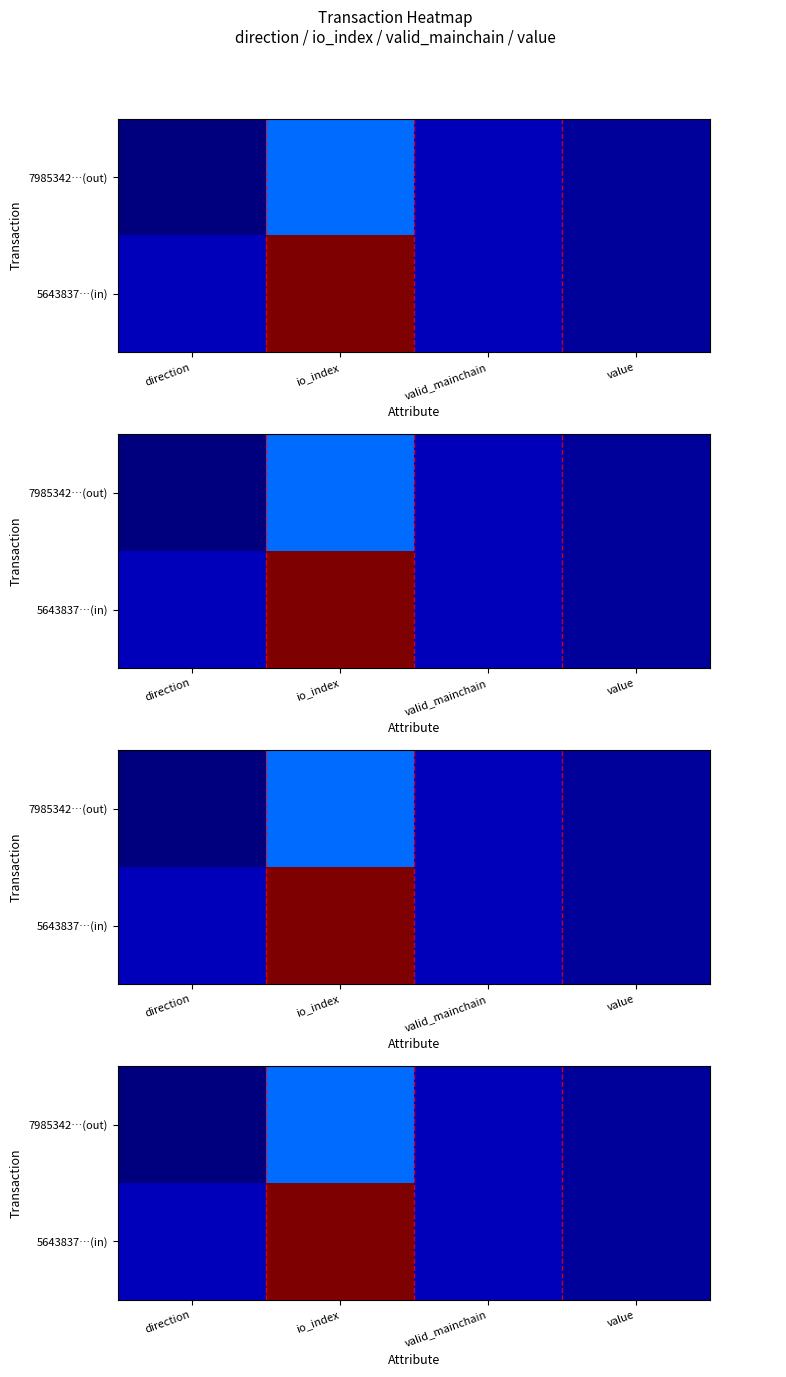

List the labels in order of 5643837…(in) value, largest first.

io_index, direction, valid_mainchain, value